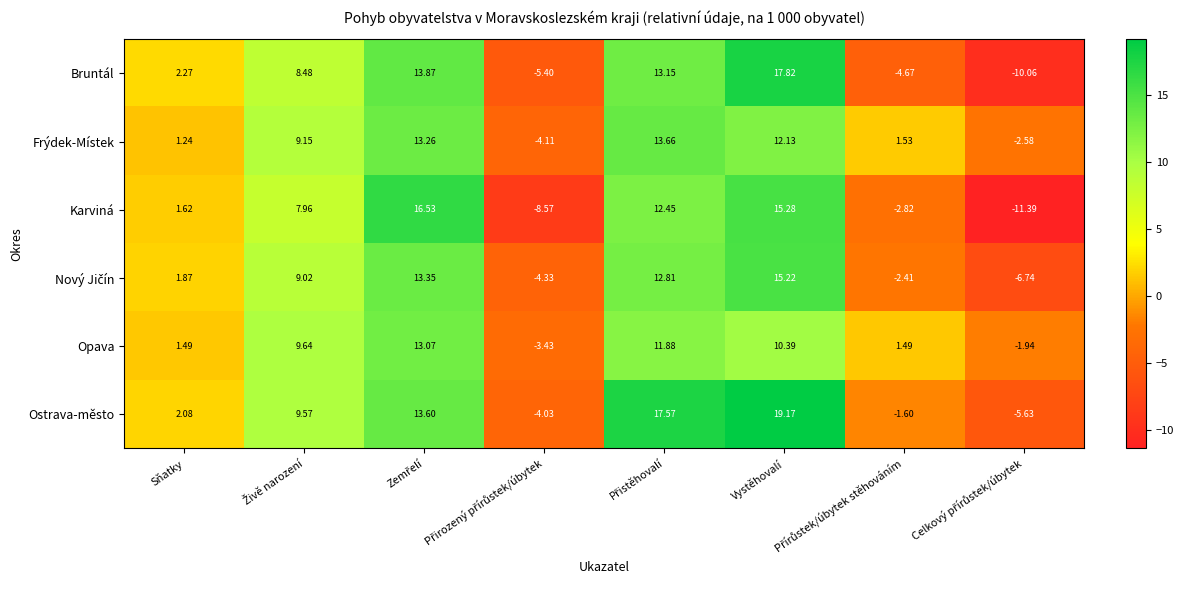

Which series has the largest total across all categories?

Ostrava-město